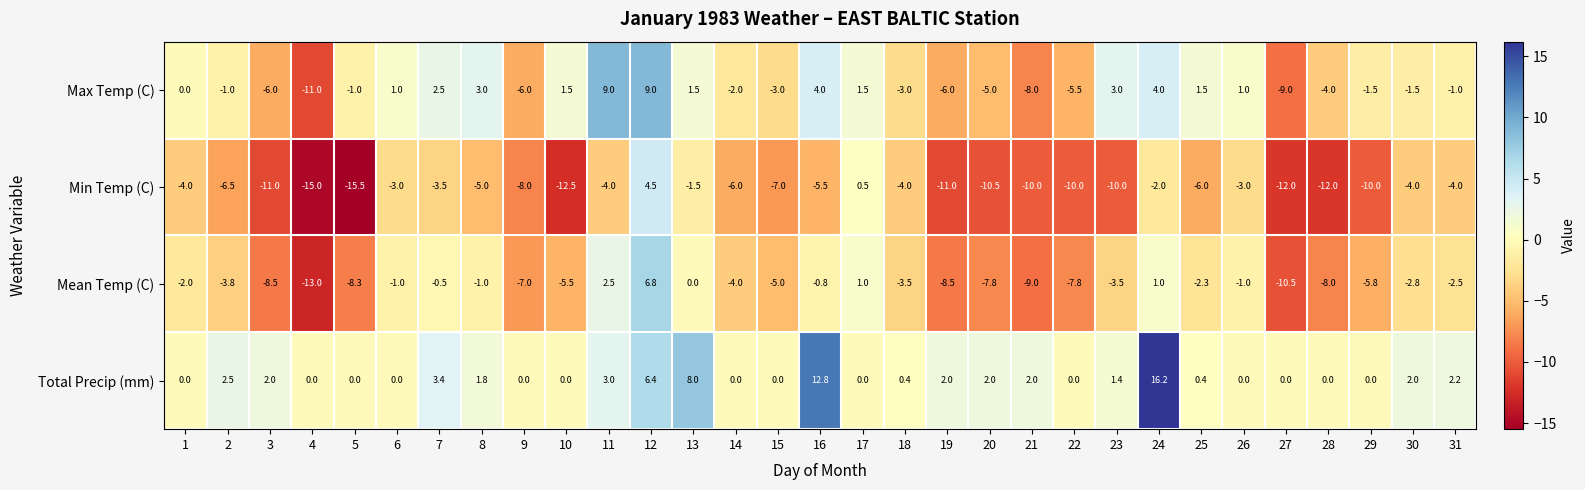

Between 1 and 16, which series saw the biggest shift?

Total Precip (mm)